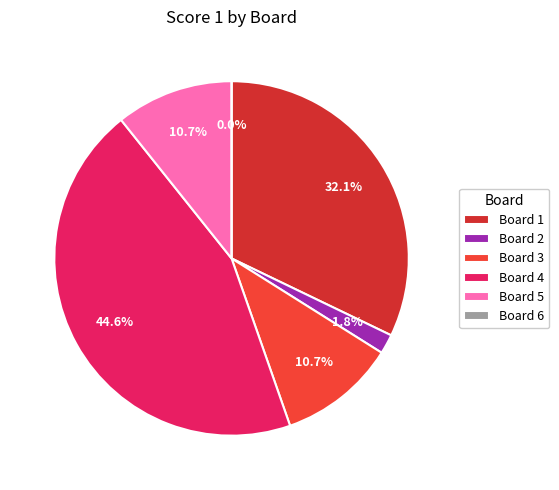

Which slice is the largest?

Board 4